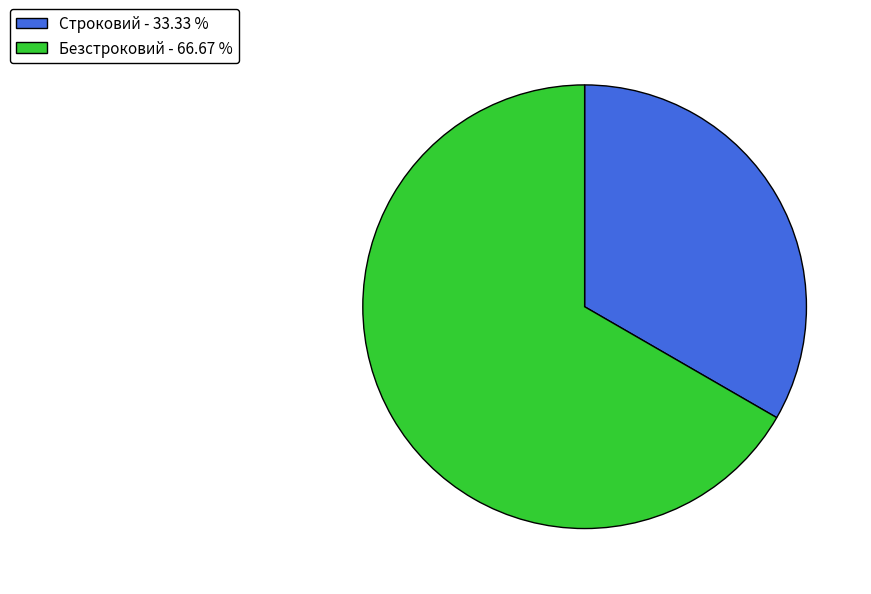

Is it true that Безстроковий is 67% of the pie?

True